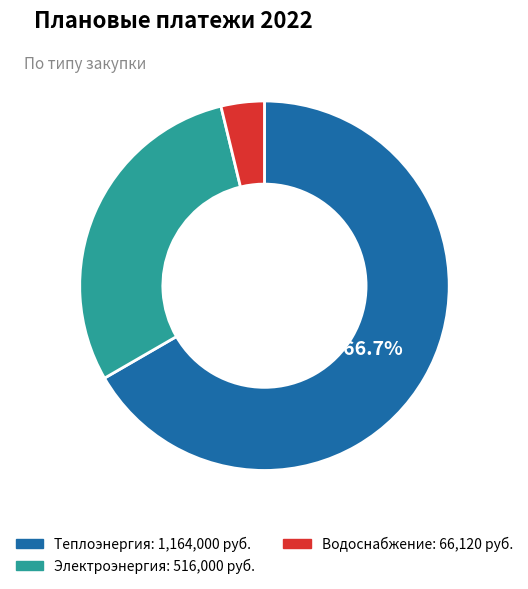

How many segments does this pie chart have?

3